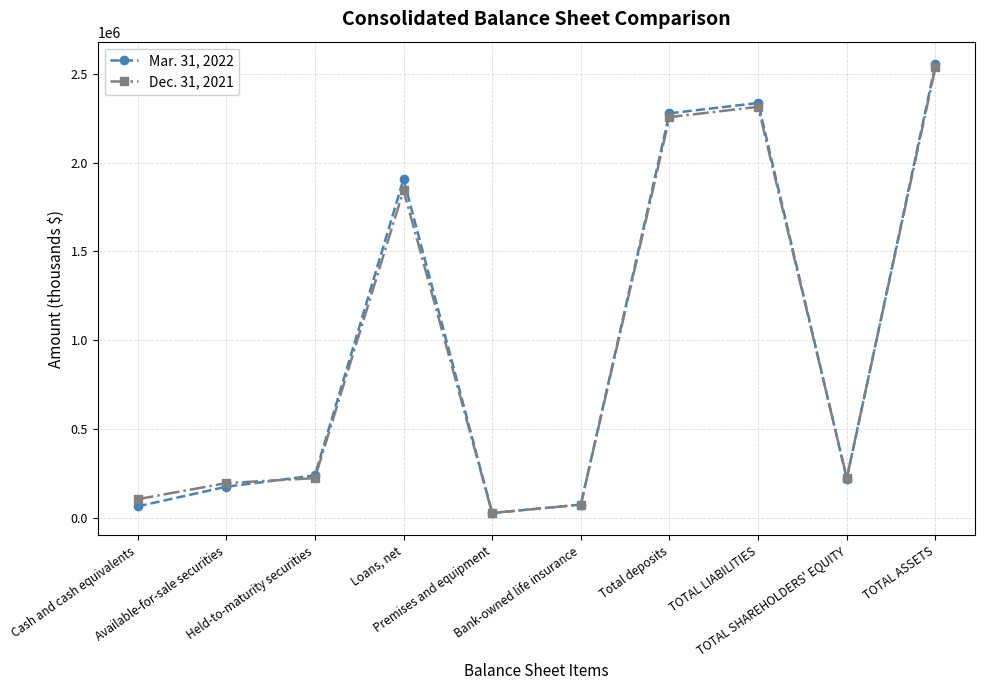

What value does the Mar. 31, 2022 series have at TOTAL SHAREHOLDERS' EQUITY, to the nearest 100?

219100